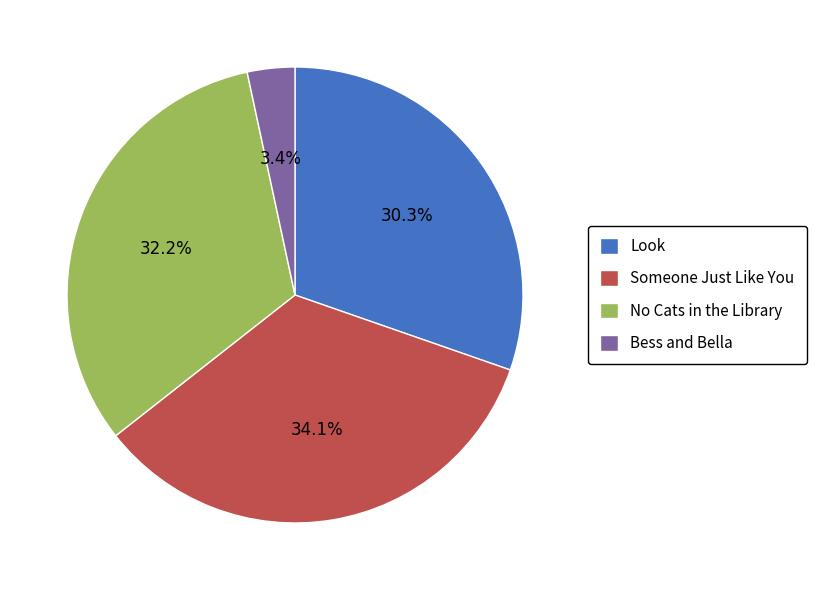

What portion of the pie excludes Bess and Bella?

96.6%